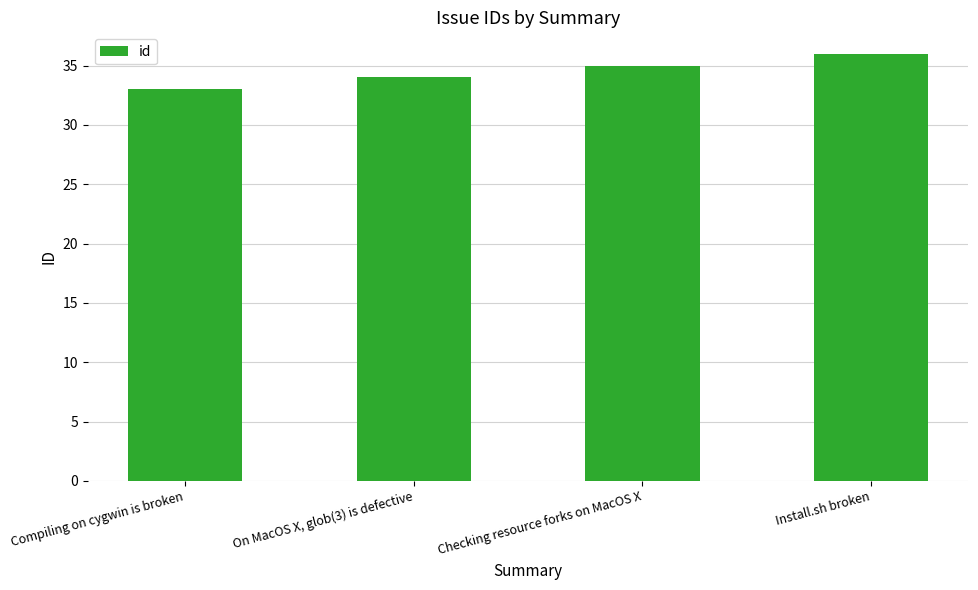

Count the values in the range 34 to 36.

3